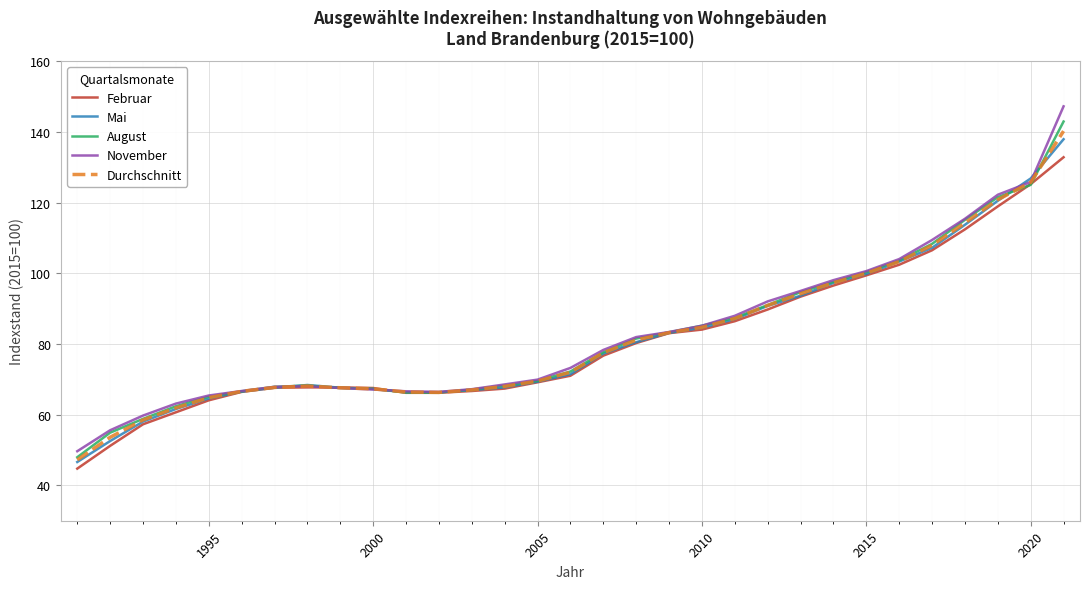

What is the greatest value displayed?

147.2